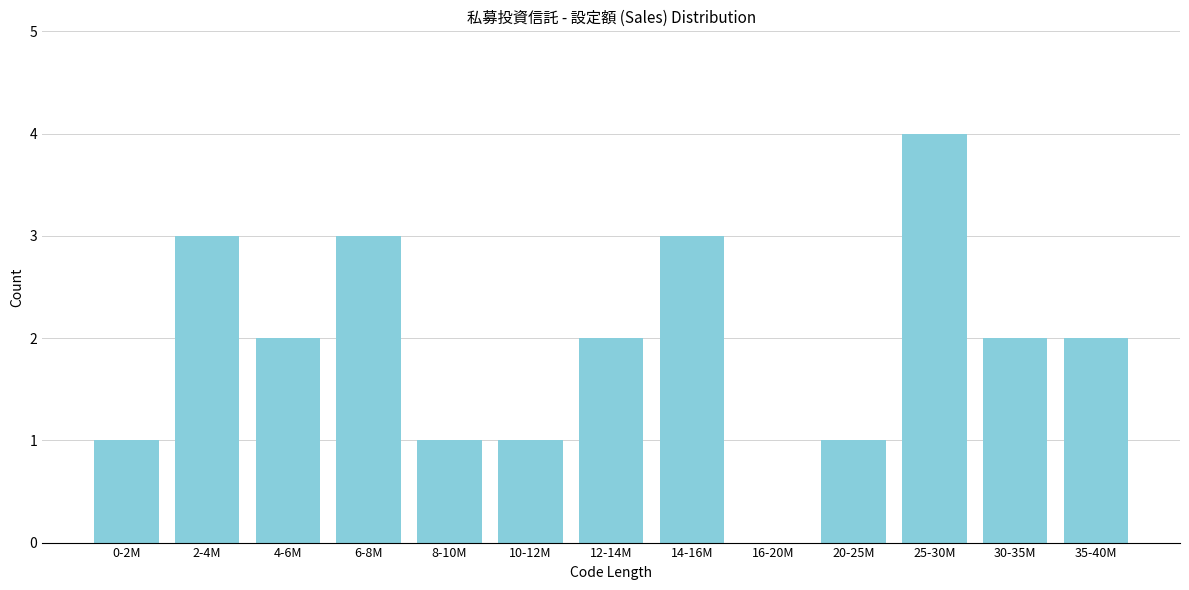

Reading right to left, list all the values displayed in this chart.

35-40M=2	30-35M=2	25-30M=4	20-25M=1	16-20M=0	14-16M=3	12-14M=2	10-12M=1	8-10M=1	6-8M=3	4-6M=2	2-4M=3	0-2M=1